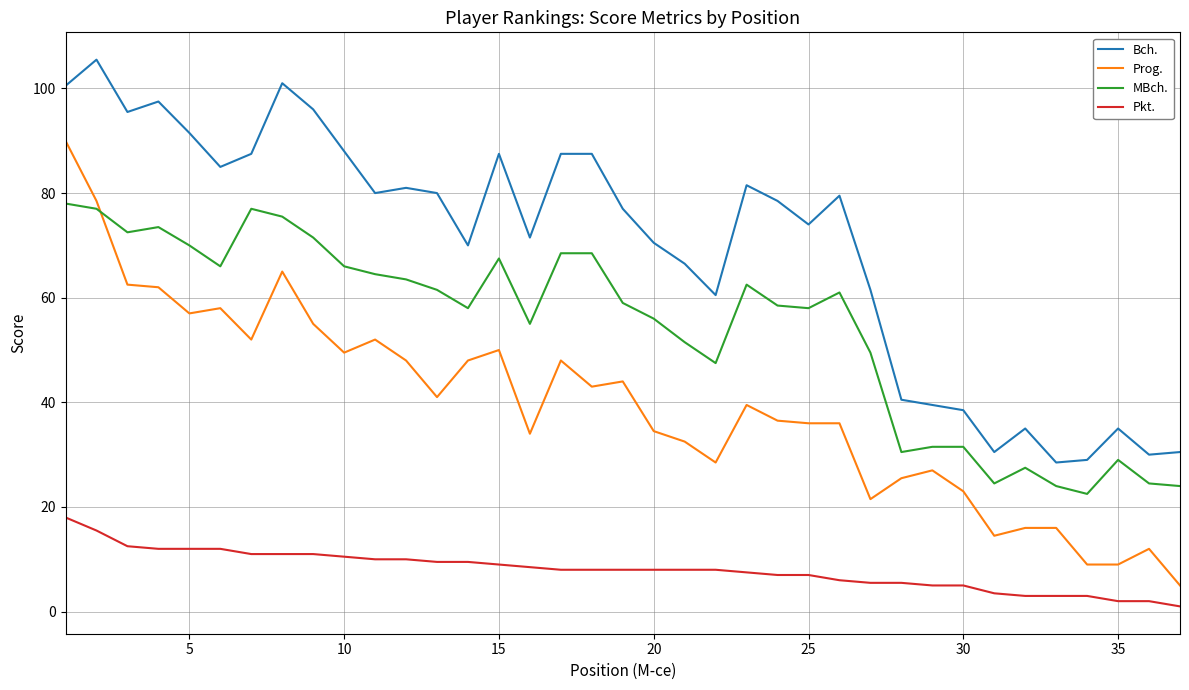

Which series has the largest total across all categories?

Bch.